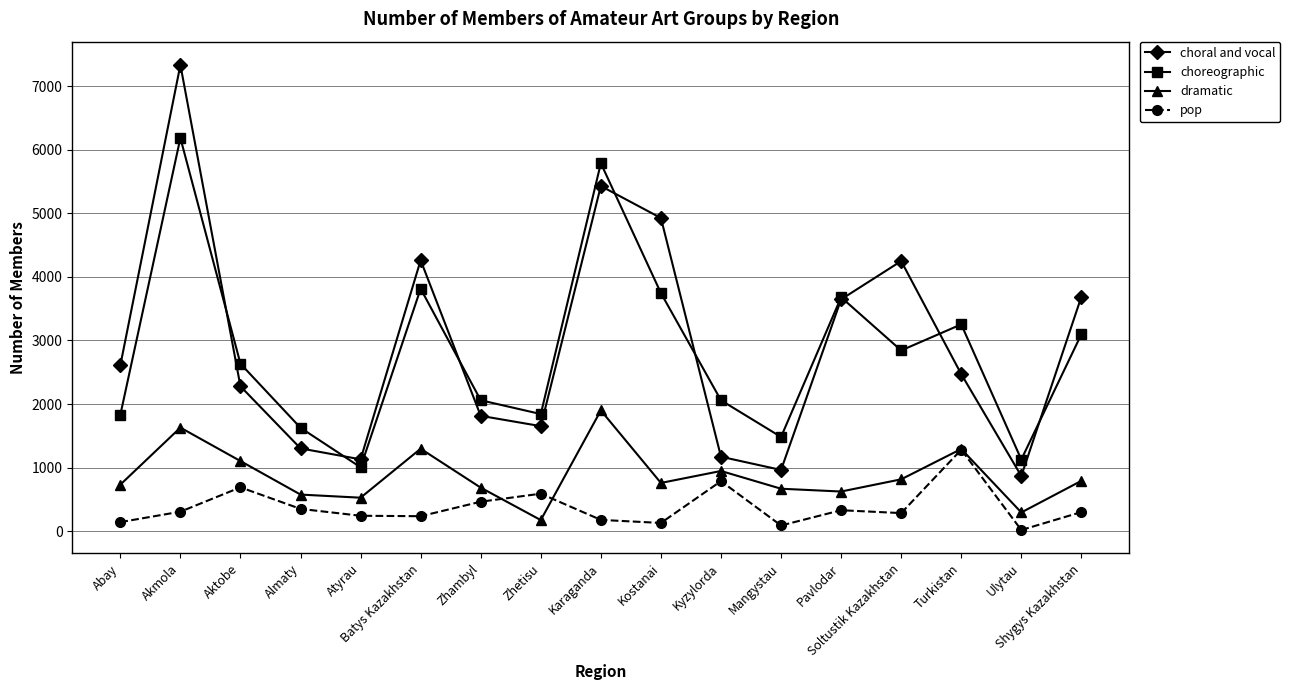

Rank the series at Batys Kazakhstan from lowest to highest value.

pop, dramatic, choreographic, choral and vocal